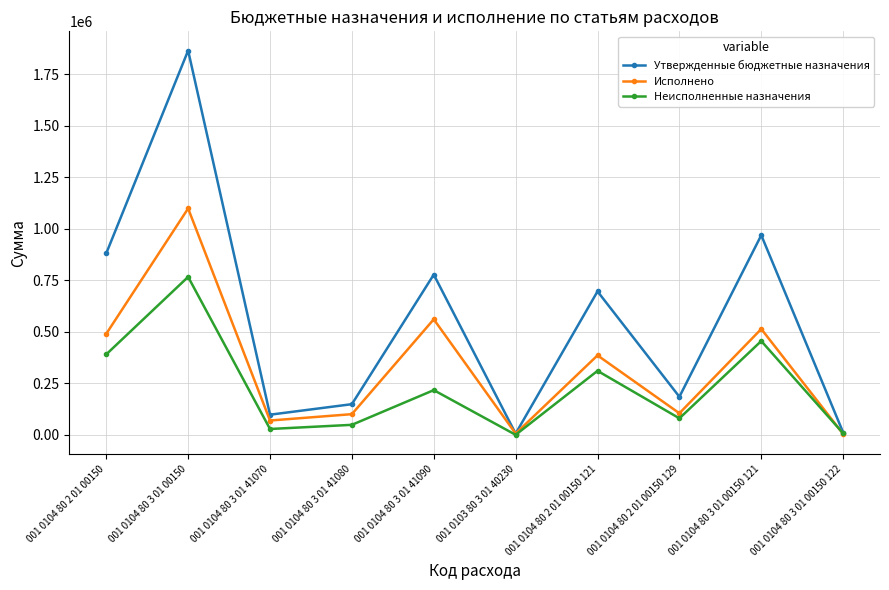

At which category does Утвержденные бюджетные назначения reach its first local valley?

001 0104 80 3 01 41070